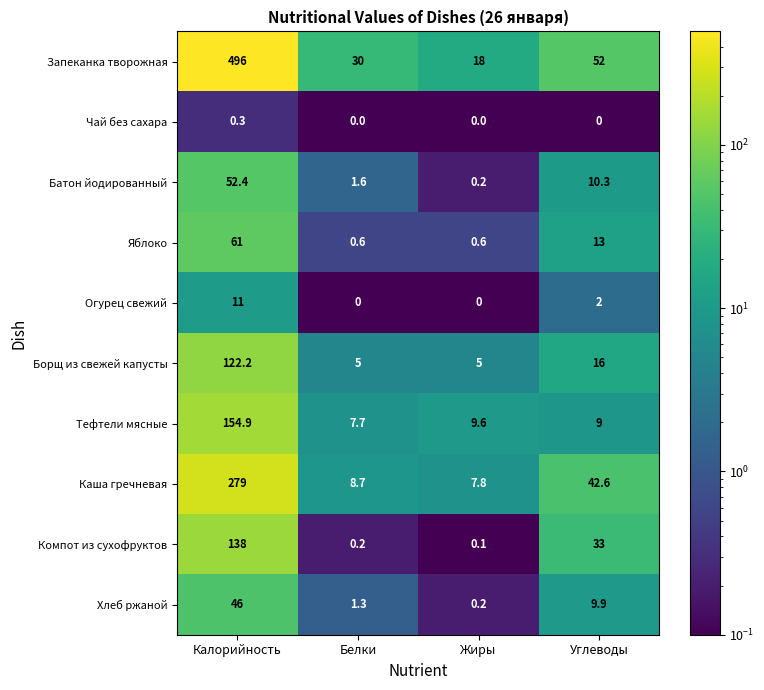

Which category has the highest value in the Компот из сухофруктов series?

Калорийность